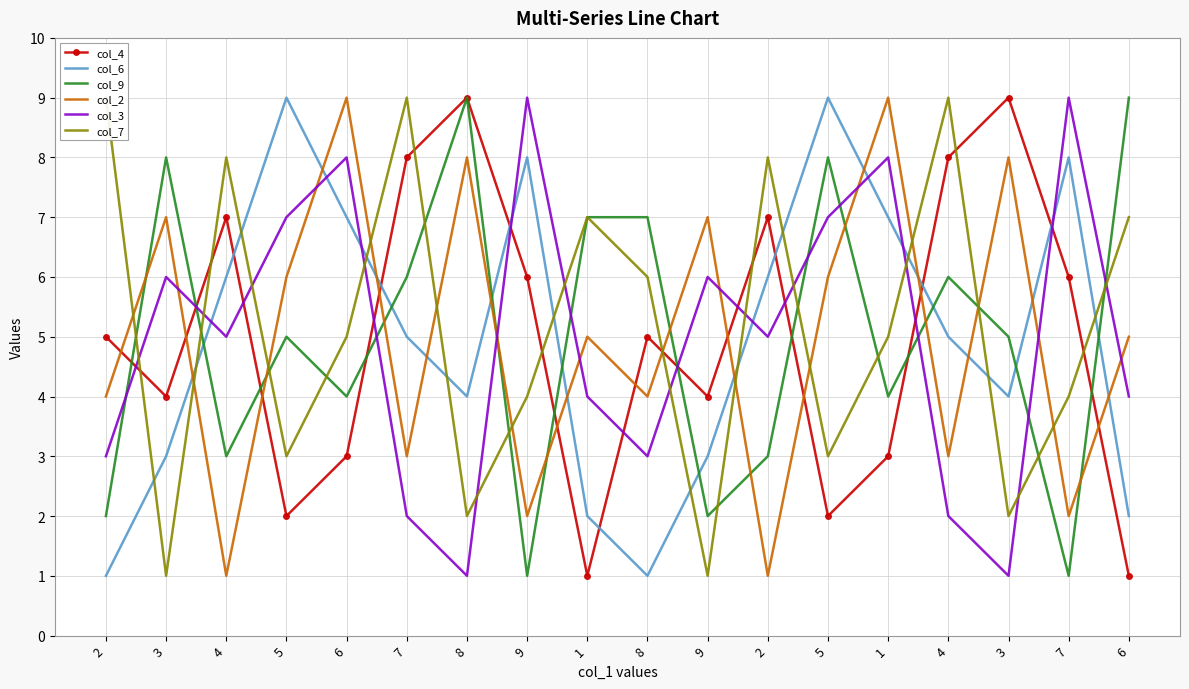

How many intersections are there between col_4 and col_2?

11